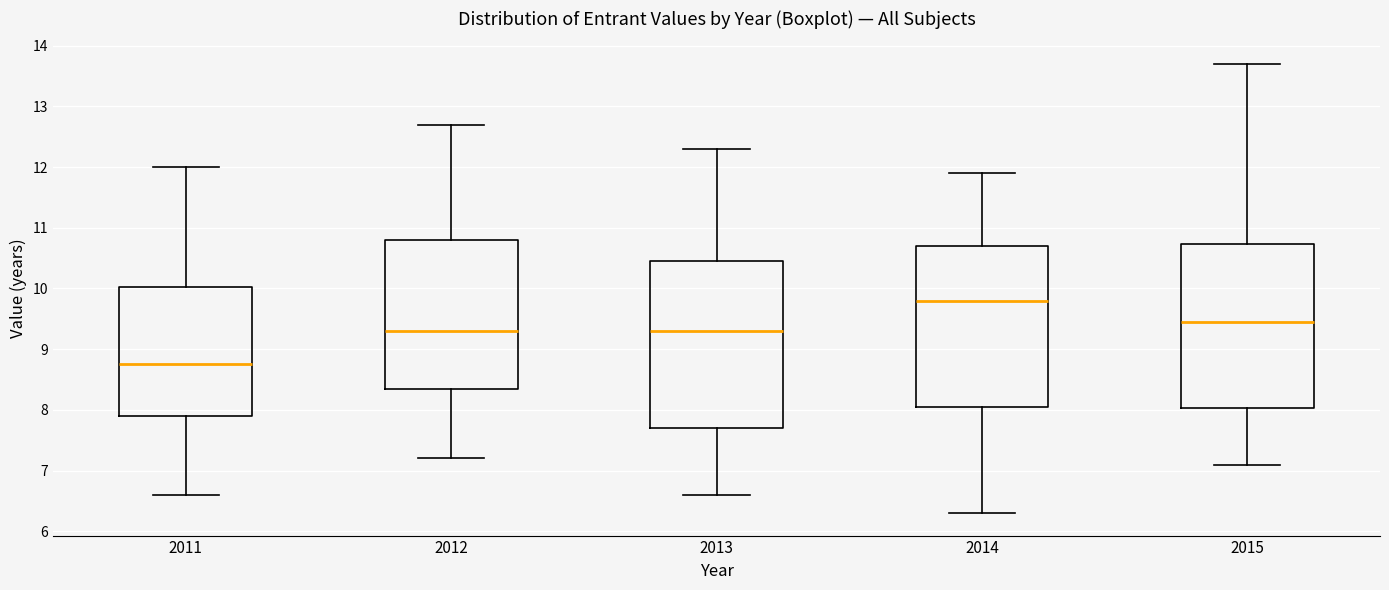

Reading left to right, transcribe this box plot: for each box, give where its median line is, the range the box spans, and where its two whiskers end, as read against the y-axis. The values are not printed on the chart, so give them approximately, as read against the axis.

2011: median 8.8, box 7.9 to 10.0, whiskers 6.6 to 12.0
2012: median 9.3, box 8.4 to 10.8, whiskers 7.2 to 12.7
2013: median 9.3, box 7.7 to 10.5, whiskers 6.6 to 12.3
2014: median 9.8, box 8.1 to 10.7, whiskers 6.3 to 11.9
2015: median 9.5, box 8.0 to 10.7, whiskers 7.1 to 13.7